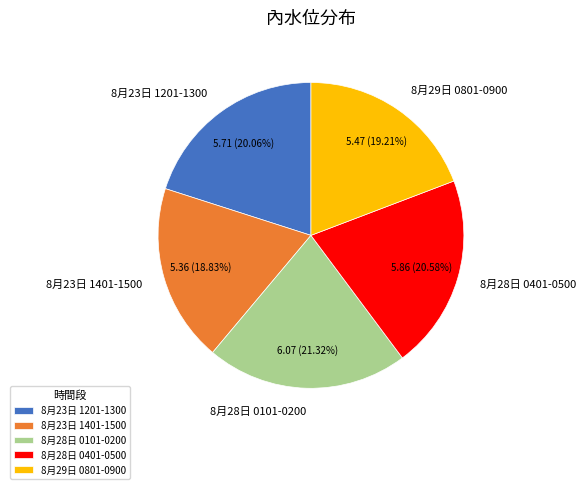

Is it true that 8月28日 0101-0200 is 33% of the pie?

False